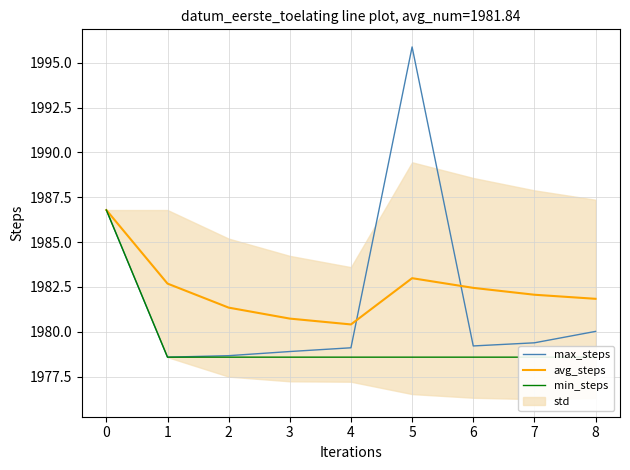

True or false: max_steps and avg_steps intersect in this chart.

True